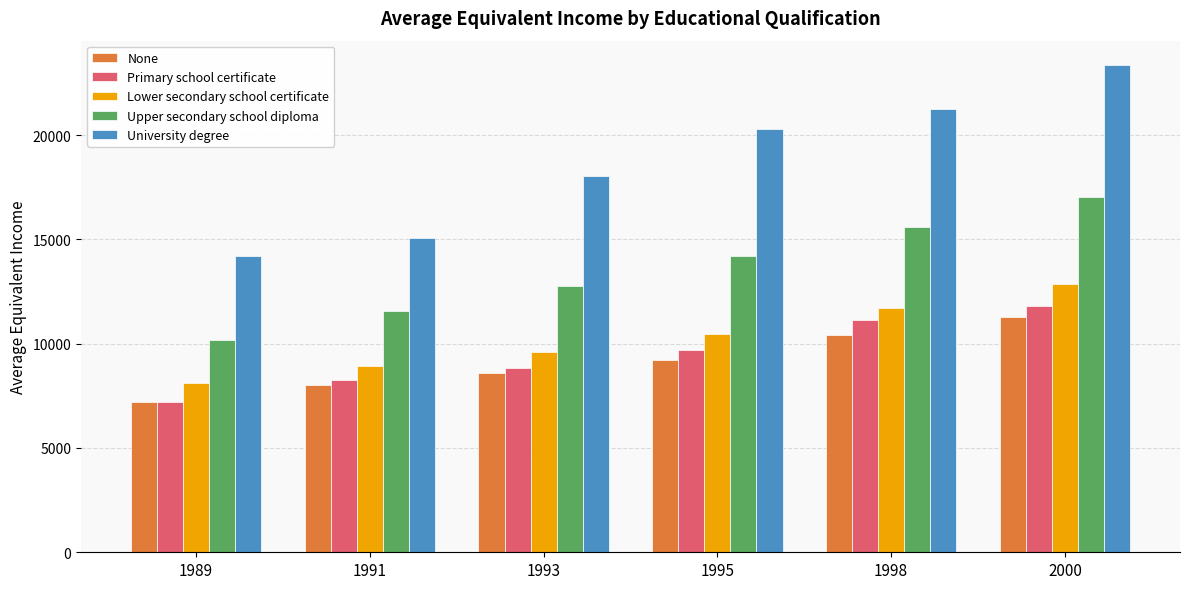

The None series shows 10409 at 1998. True or false?

True